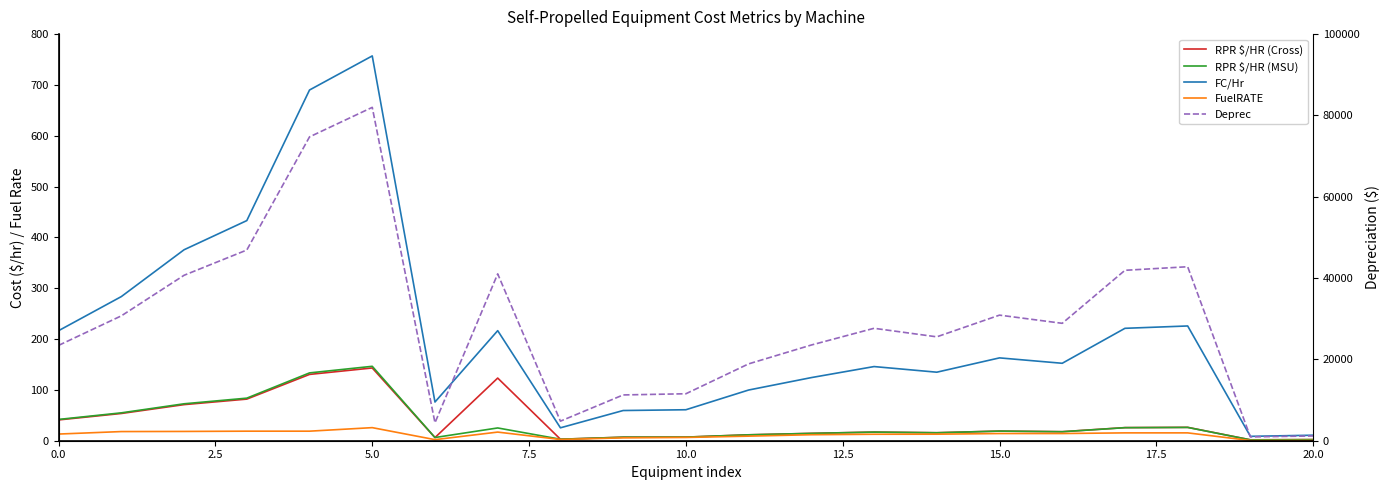

How many values in the Deprec series exceed 27650?

10